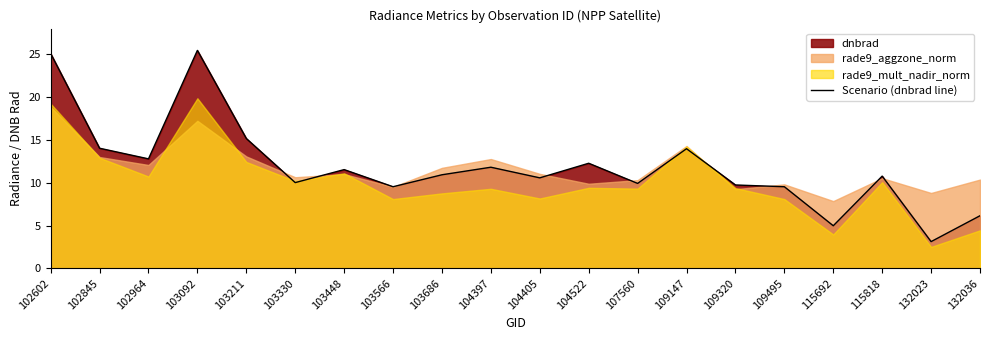

True or false: the data shows 13.3 at 102602.

False